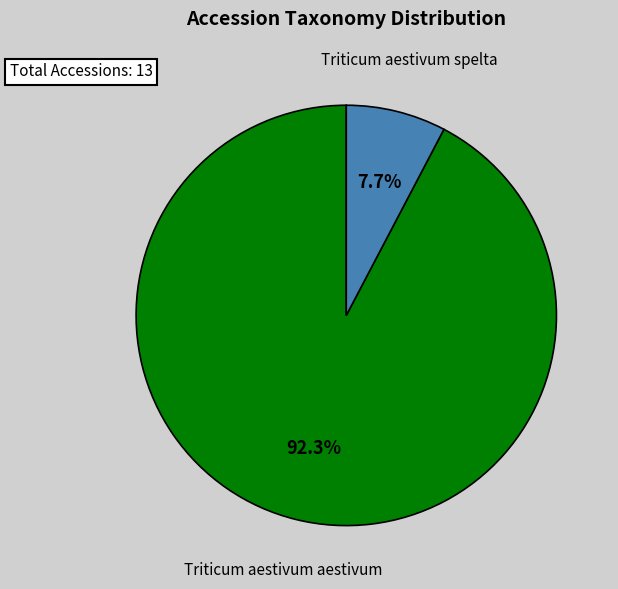

Is it true that Triticum aestivum spelta is 8% of the pie?

True